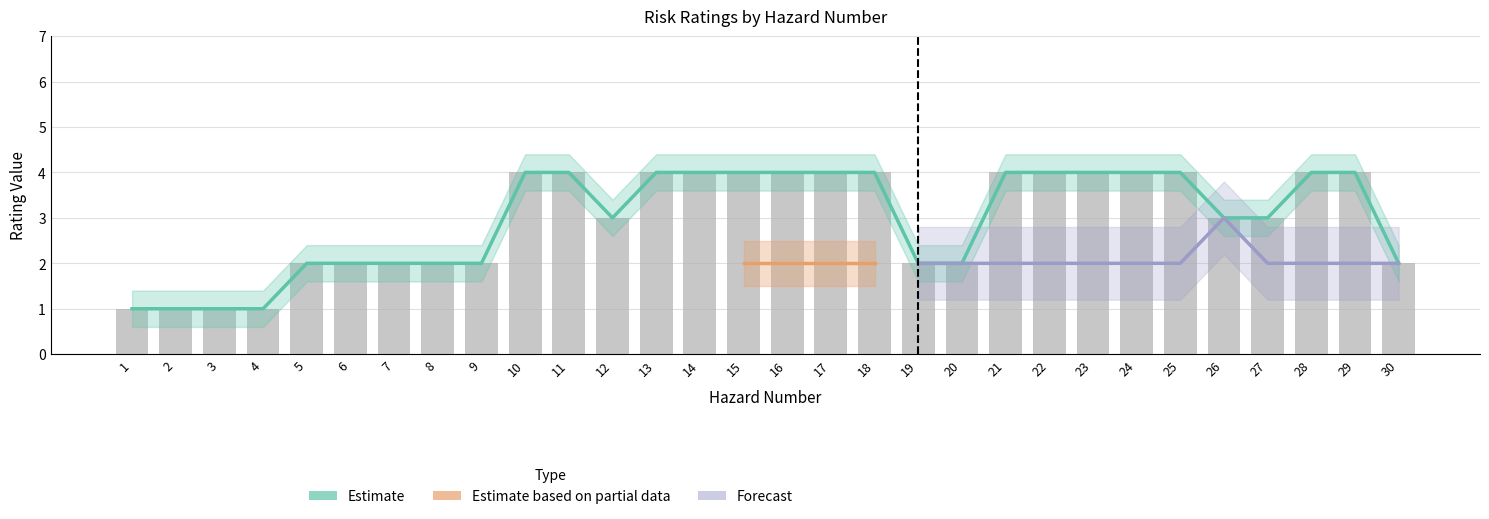

What is the sum of the values at 5 and 26?

5